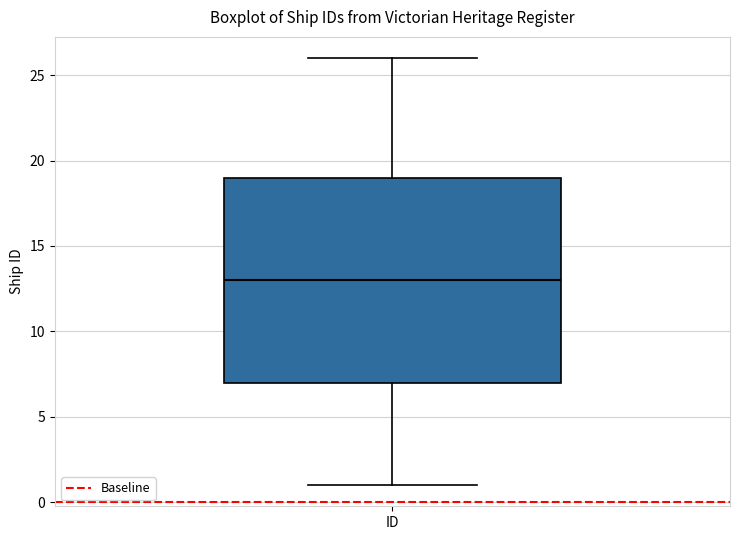

Transcribe this box plot: give where the median line is, the range the box spans, and where the two whiskers end, as read against the y-axis. The values are not printed on the chart, so give them approximately, as read against the axis.

median 13, box 7 to 19, whiskers 1 to 26